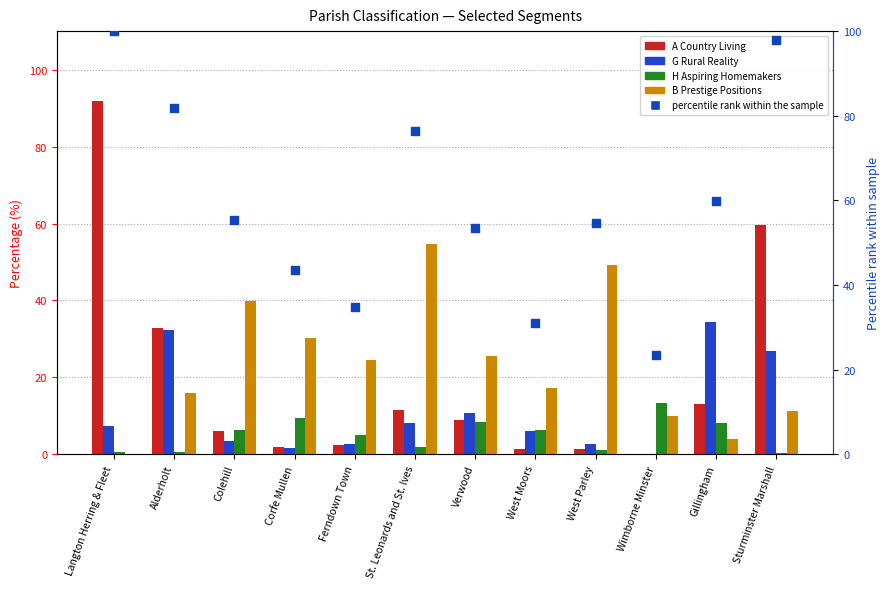

Which series has the widest spread of Y values?

A Country Living